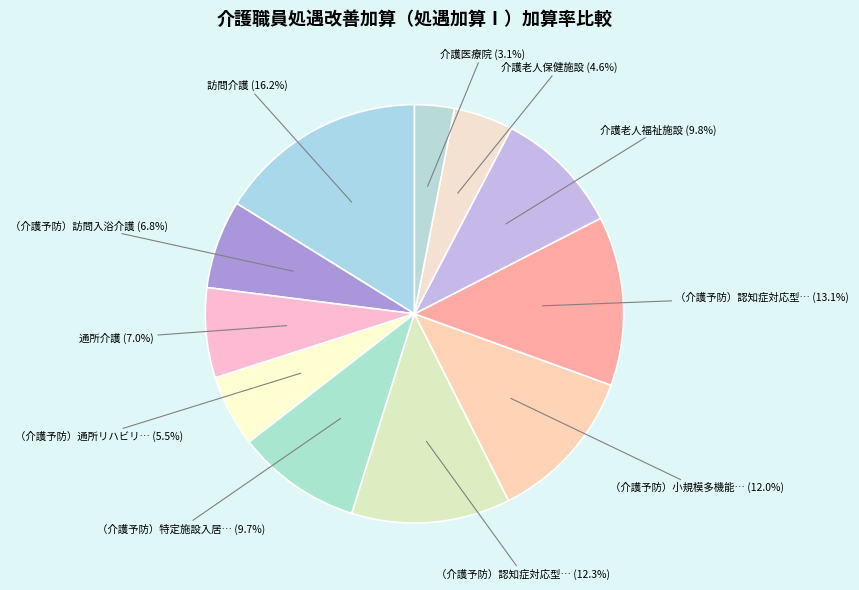

Rank the categories by value from highest to lowest.

訪問介護, （介護予防）認知症対応型共同生活介護, （介護予防）認知症対応型通所介護, （介護予防）小規模多機能型居宅介護, 介護老人福祉施設, （介護予防）特定施設入居者生活介護, 通所介護, （介護予防）訪問入浴介護, （介護予防）通所リハビリテーション, 介護老人保健施設, 介護医療院